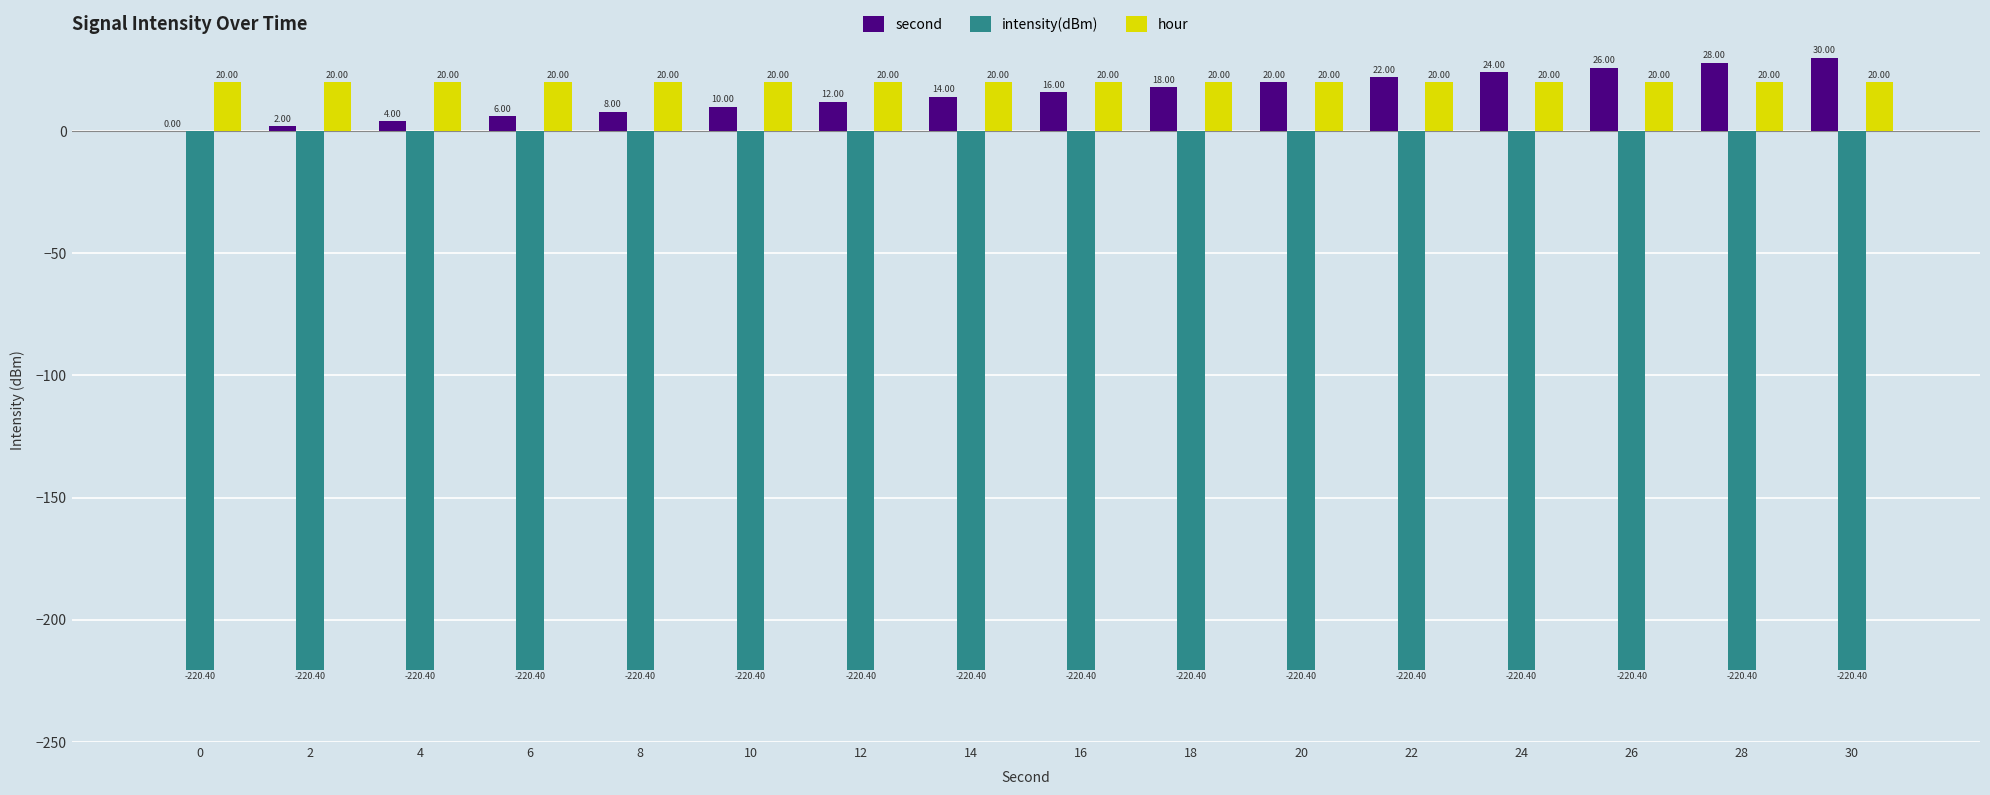

Which series changed the most between 14 and 28?

second